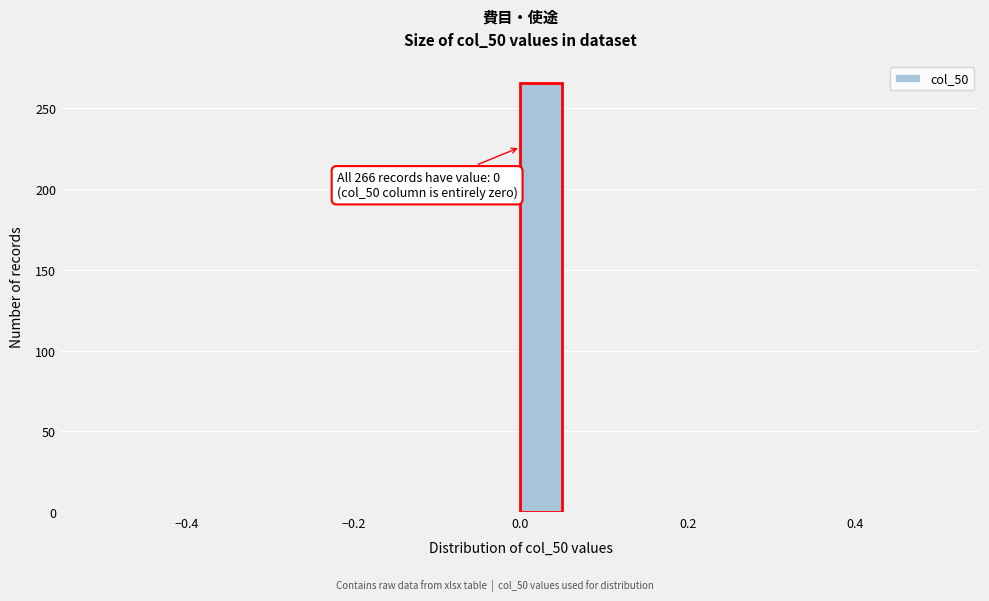

Around what value on the x-axis is the tallest bar? Give the approximate position of its centre, as read against the axis.

0.02